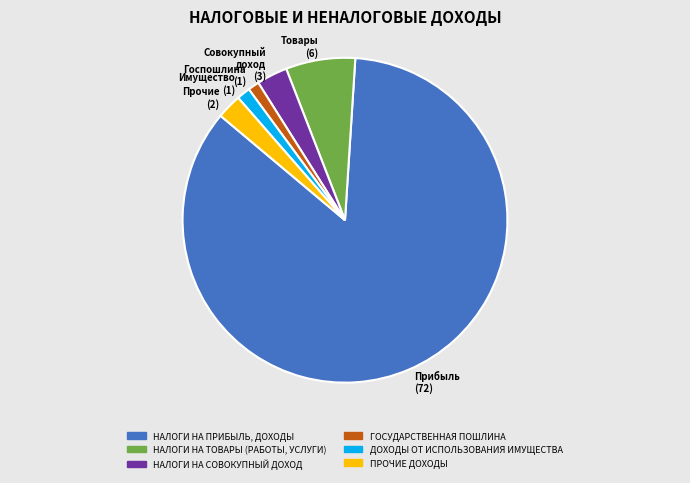

Is the sum of НАЛОГИ НА ТОВАРЫ (РАБОТЫ, УСЛУГИ) and ДОХОДЫ ОТ ИСПОЛЬЗОВАНИЯ ИМУЩЕСТВА greater than half?

No